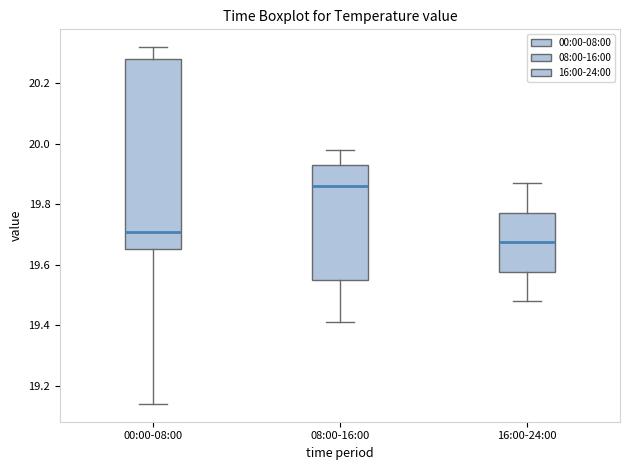

Comparing the boxes themselves (not the whiskers), which one is the tallest?

00:00-08:00